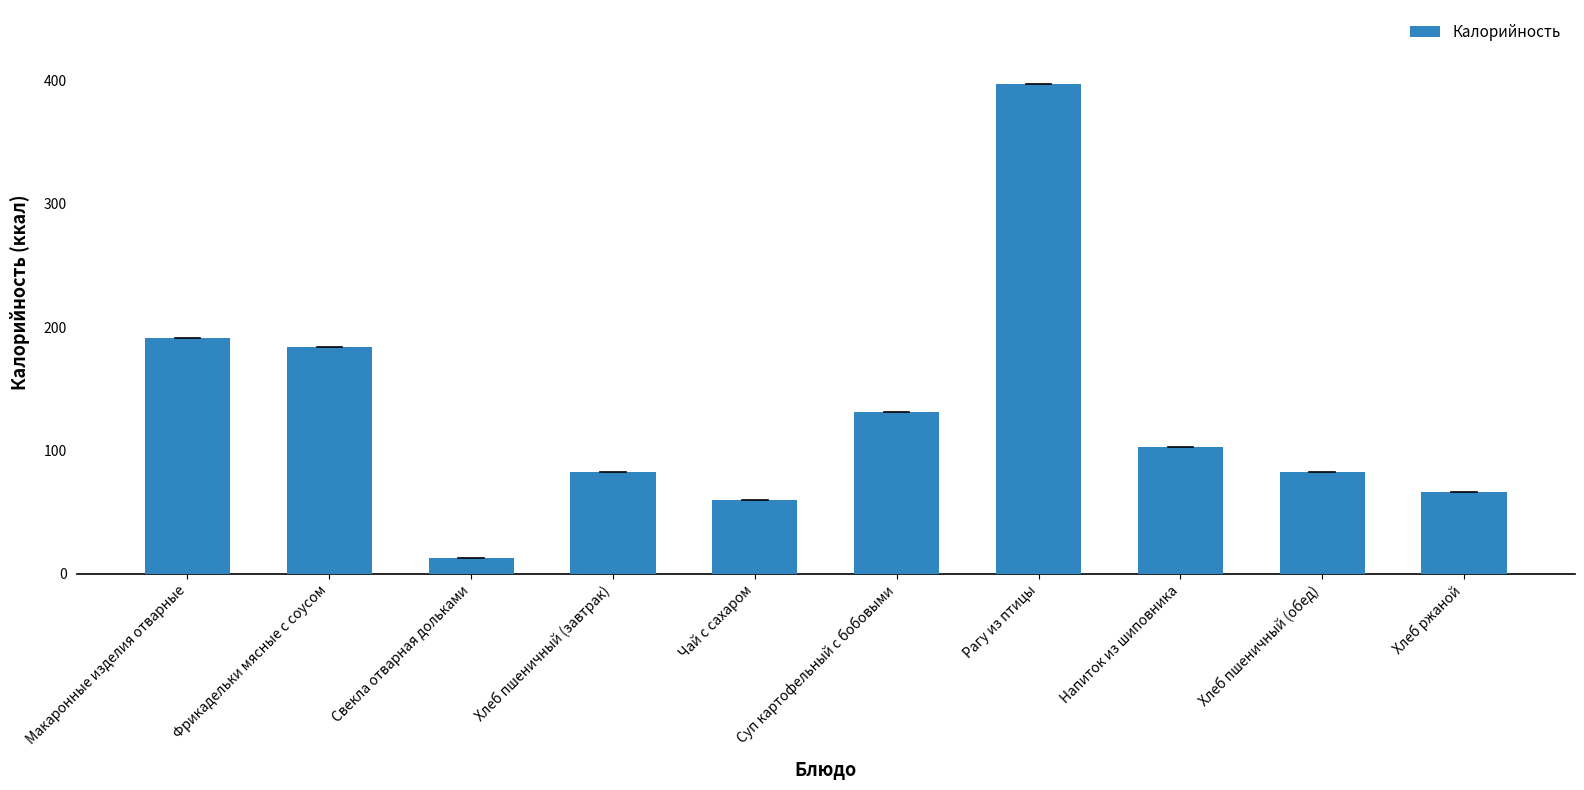

Which label corresponds to the smallest value in the chart?

Свекла отварная дольками